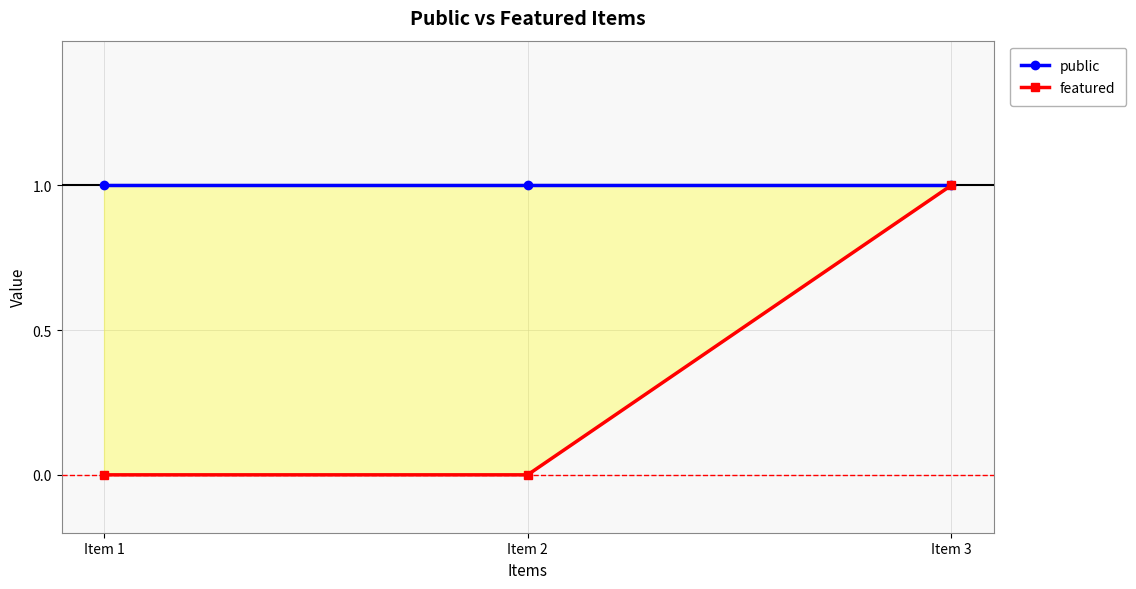

The featured series shows 1 at Item 2. True or false?

False